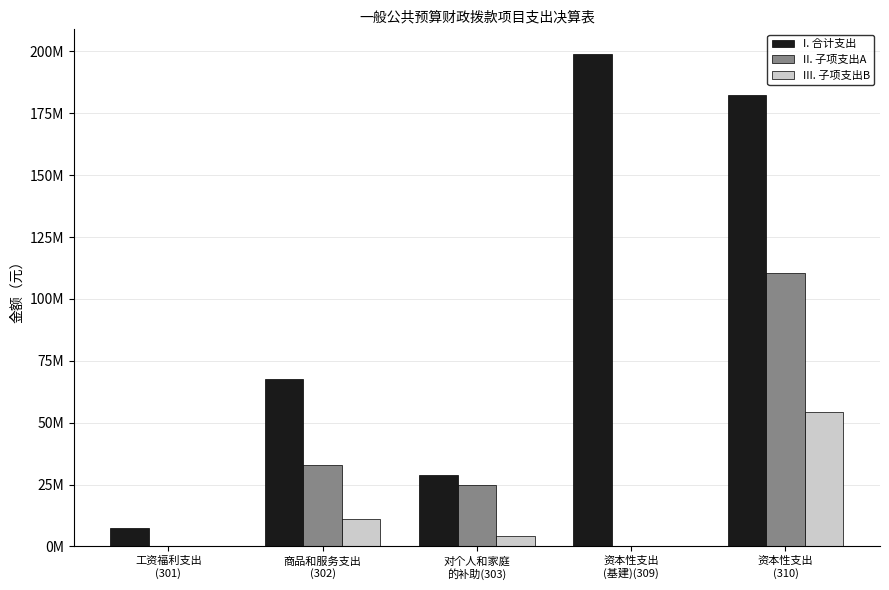

What is the difference between the second highest and second lowest values in the II. 子项支出A series?

32915197.1